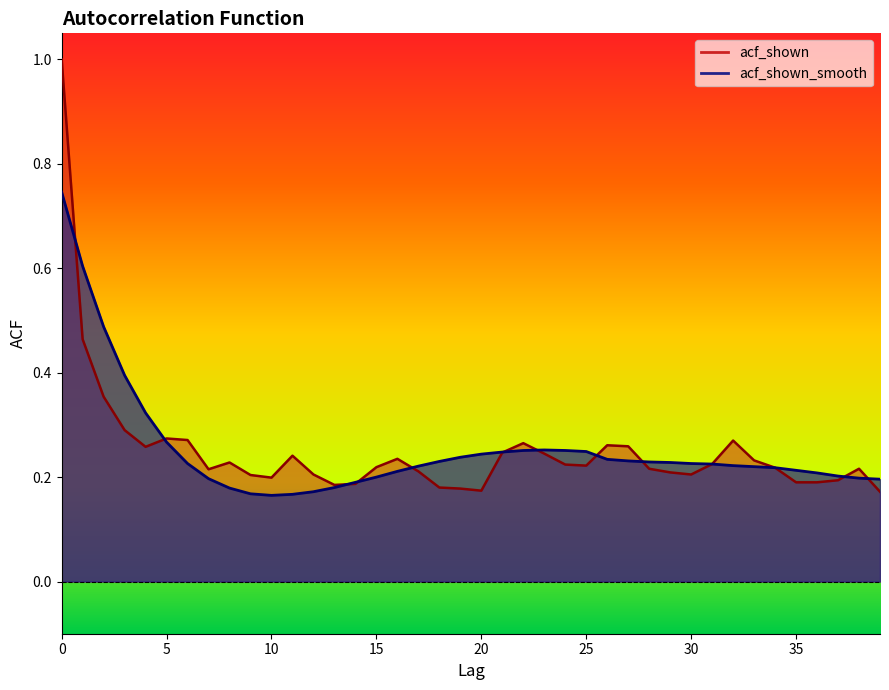

The acf_shown_smooth series shows 0.7 at 3. True or false?

False